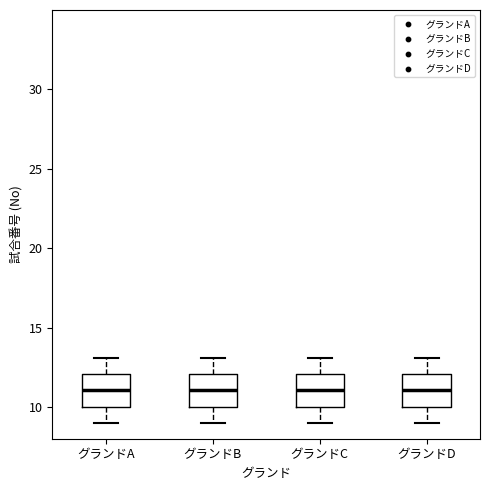

Reading left to right, read every box against the y-axis: the position of its median line, the range the box covers, and the ends of its whiskers. The values are not printed on the chart, so give them approximately, as read against the axis.

グランドA: median 11, box 10 to 12, whiskers 9 to 13
グランドB: median 11, box 10 to 12, whiskers 9 to 13
グランドC: median 11, box 10 to 12, whiskers 9 to 13
グランドD: median 11, box 10 to 12, whiskers 9 to 13